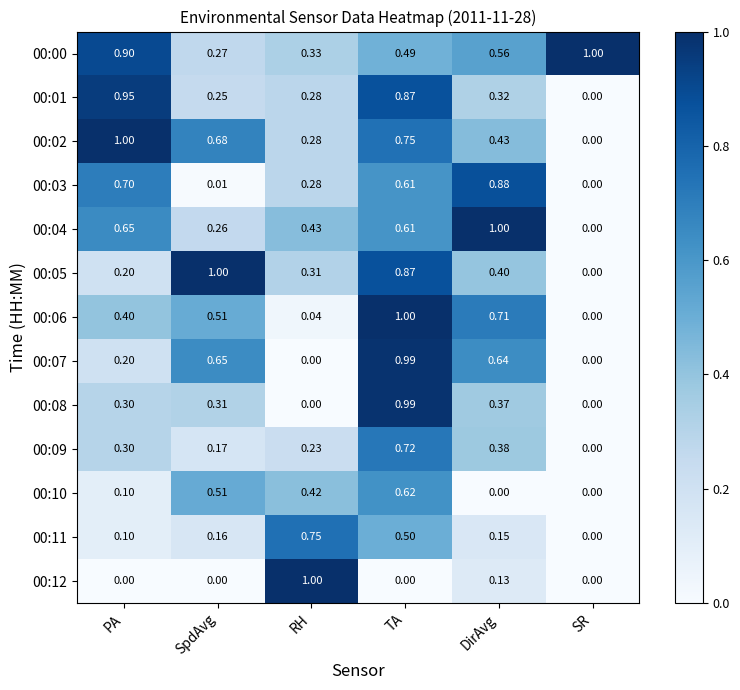

Rank the categories by 00:00 value from lowest to highest.

SpdAvg, RH, TA, DirAvg, PA, SR